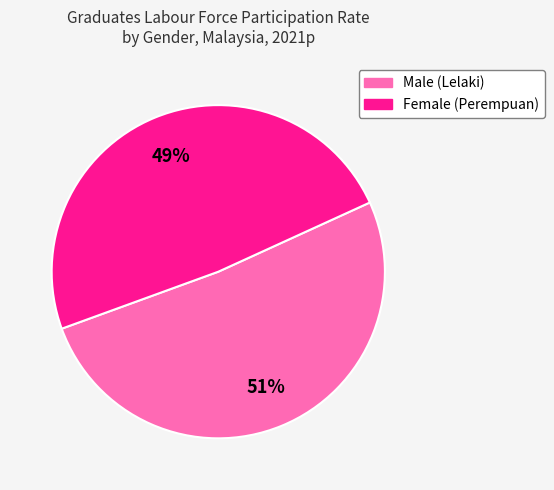

Does any single category account for the majority?

Yes